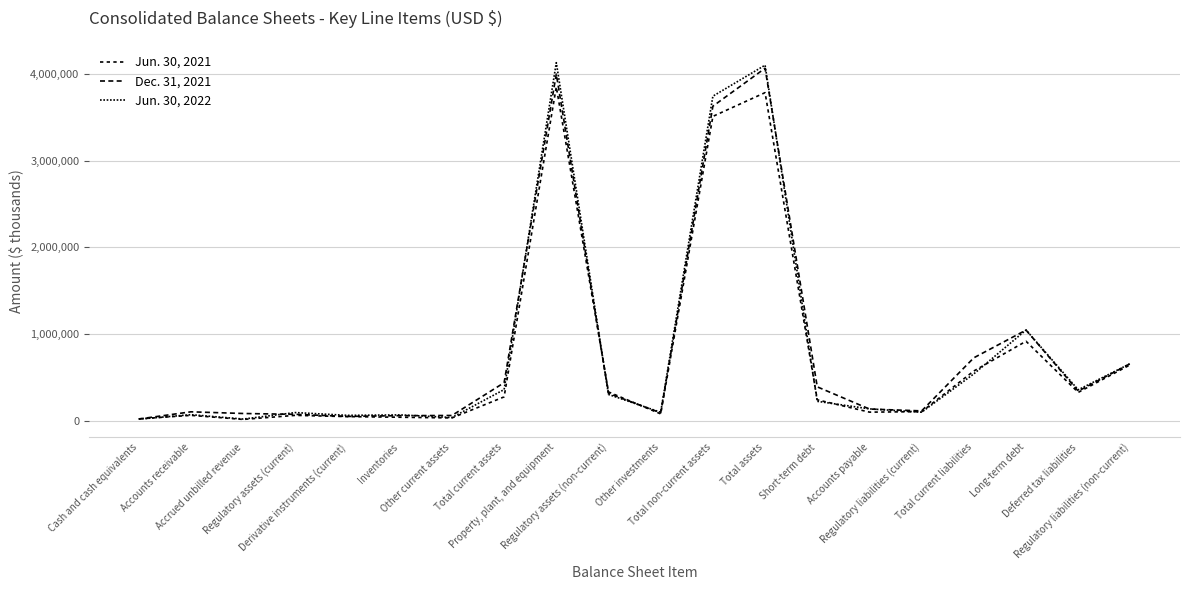

Reading left to right, list all the values displayed in this chart.

Jun. 30, 2021: Cash and cash equivalents=20084	Accounts receivable=60713	Accrued unbilled revenue=13592	Regulatory assets (current)=60672	Derivative instruments (current)=46168	Inventories=39024	Other current assets=30871	Total current assets=273841	Property, plant, and equipment=3849792	Regulatory assets (non-current)=330710	Other investments=77577	Total non-current assets=3509659	Total assets=3783500	Short-term debt=240000	Accounts payable=97854	Regulatory liabilities (current)=103210	Total current liabilities=572473	Long-term debt=915501	Deferred tax liabilities=325600	Regulatory liabilities (non-current)=645046
Dec. 31, 2021: Cash and cash equivalents=18559	Accounts receivable=101495	Accrued unbilled revenue=82169	Regulatory assets (current)=72391	Derivative instruments (current)=48130	Inventories=57262	Other current assets=59288	Total current assets=437276	Property, plant, and equipment=3997243	Regulatory assets (non-current)=314579	Other investments=89278	Total non-current assets=3627328	Total assets=4064604	Short-term debt=389500	Accounts payable=133486	Regulatory liabilities (current)=112281	Total current liabilities=724765	Long-term debt=1044587	Deferred tax liabilities=340231	Regulatory liabilities (non-current)=658332
Jun. 30, 2022: Cash and cash equivalents=17209	Accounts receivable=68583	Accrued unbilled revenue=18060	Regulatory assets (current)=92803	Derivative instruments (current)=60652	Inventories=65983	Other current assets=36060	Total current assets=357994	Property, plant, and equipment=4129236	Regulatory assets (non-current)=301855	Other investments=96027	Total non-current assets=3742524	Total assets=4100518	Short-term debt=222700	Accounts payable=135364	Regulatory liabilities (current)=97277	Total current liabilities=539298	Long-term debt=1045530	Deferred tax liabilities=355470	Regulatory liabilities (non-current)=658925